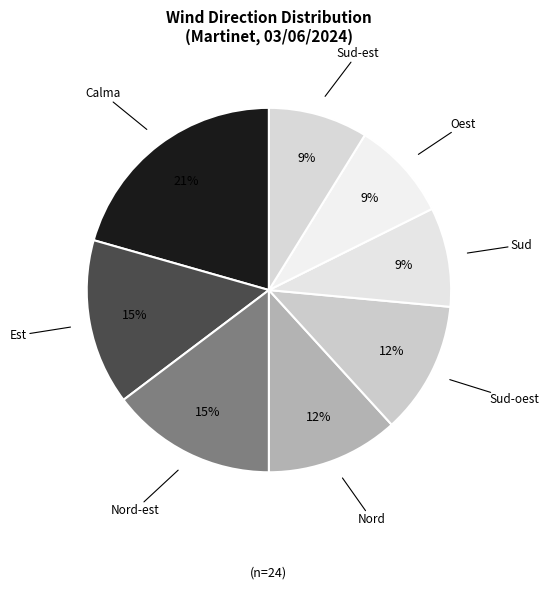

What is the largest slice in the pie chart?

Calma